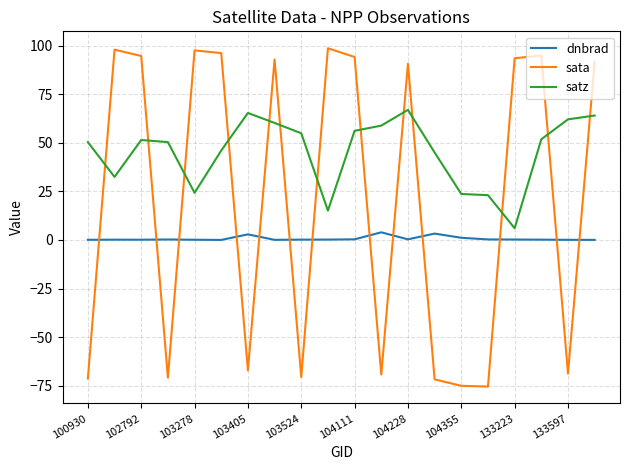

What is the smallest value displayed?

-75.5